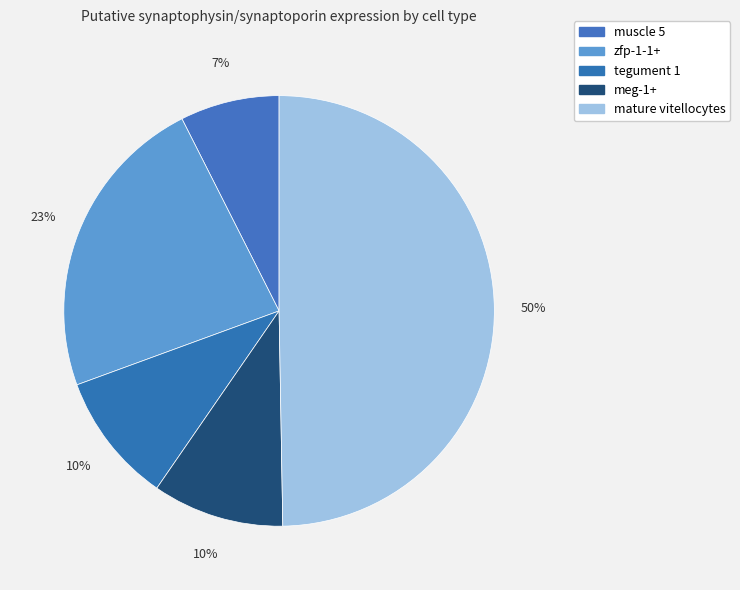

What percentage is the tegument 1 slice, to the nearest percent?

10%